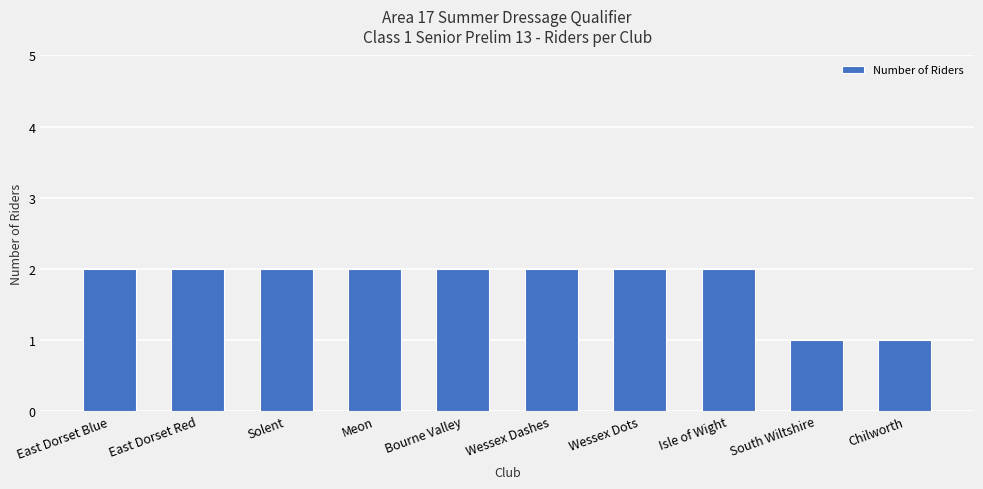

Approximately how many times larger is the value at East Dorset Red compared to Wessex Dashes?

1.0